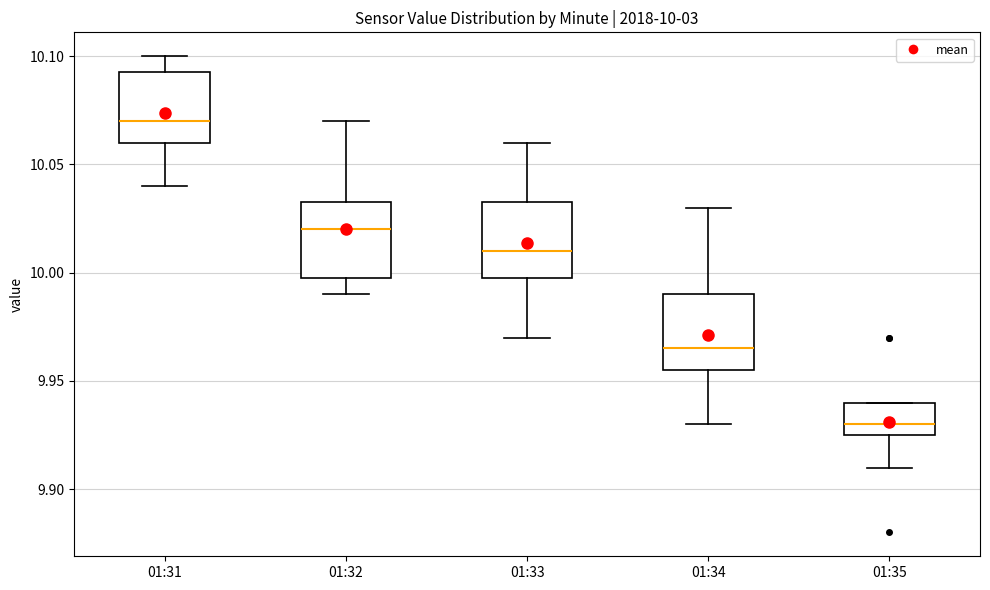

Which box has the highest median line?

01:31